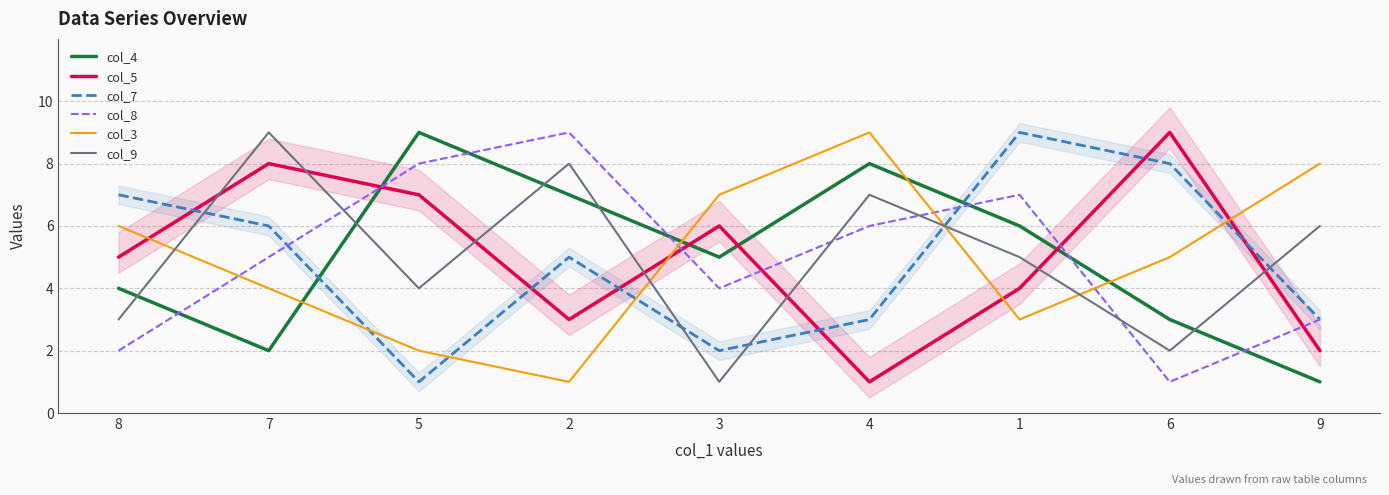

What is the minimum value shown in the chart?

1